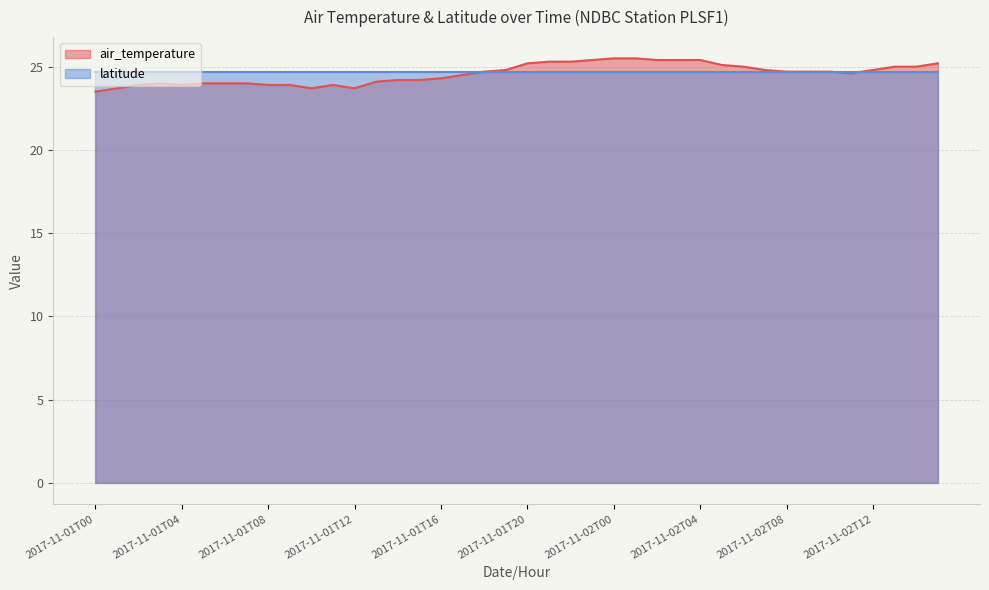

What is the label of the 9th point from the left?

2017-11-01T08